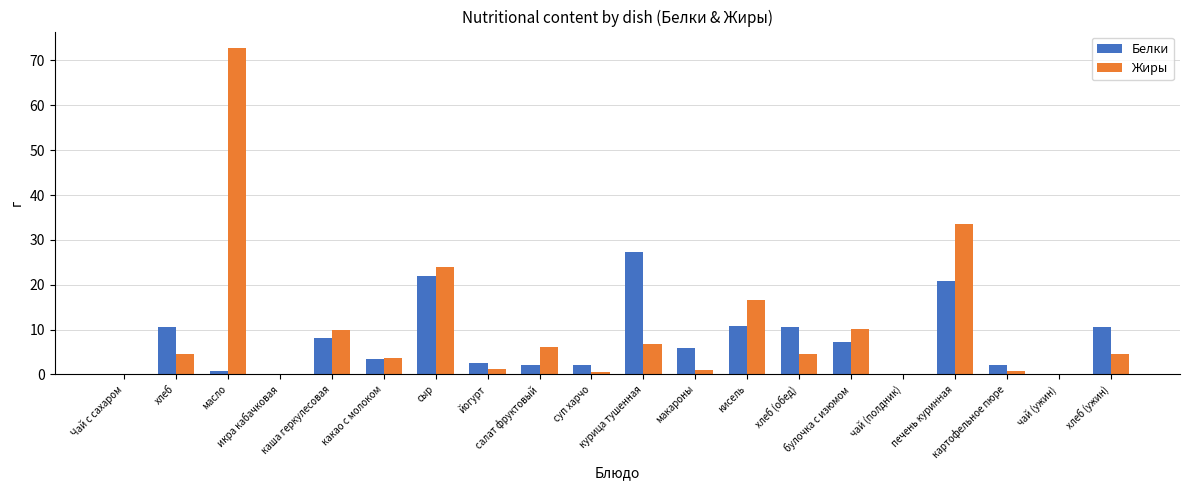

What is the sum of the Белки values at хлеб (ужин) and кисель?

21.4